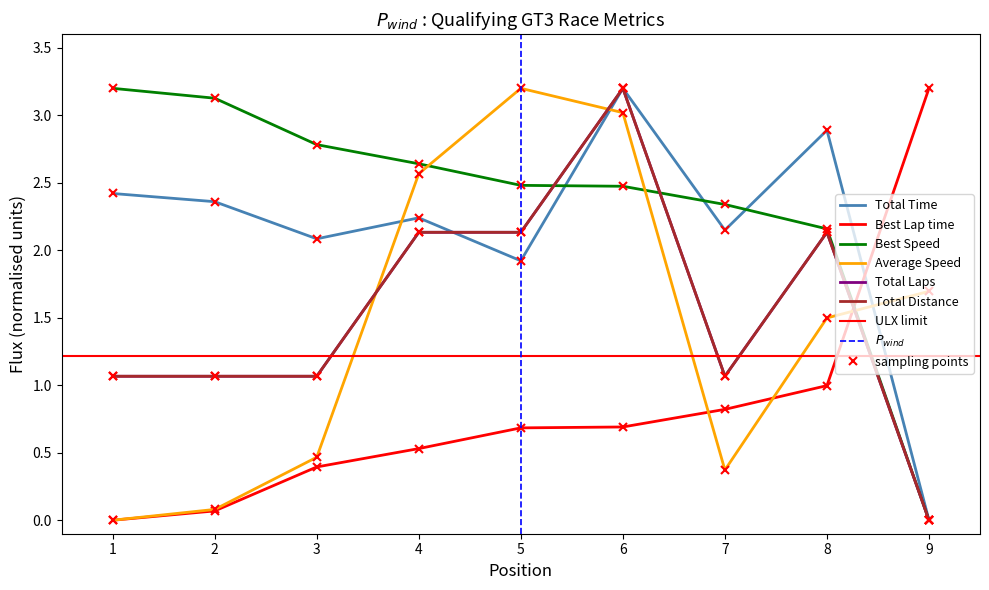

What is the difference between the maximum and second lowest values in the Best Lap time series?

3.1